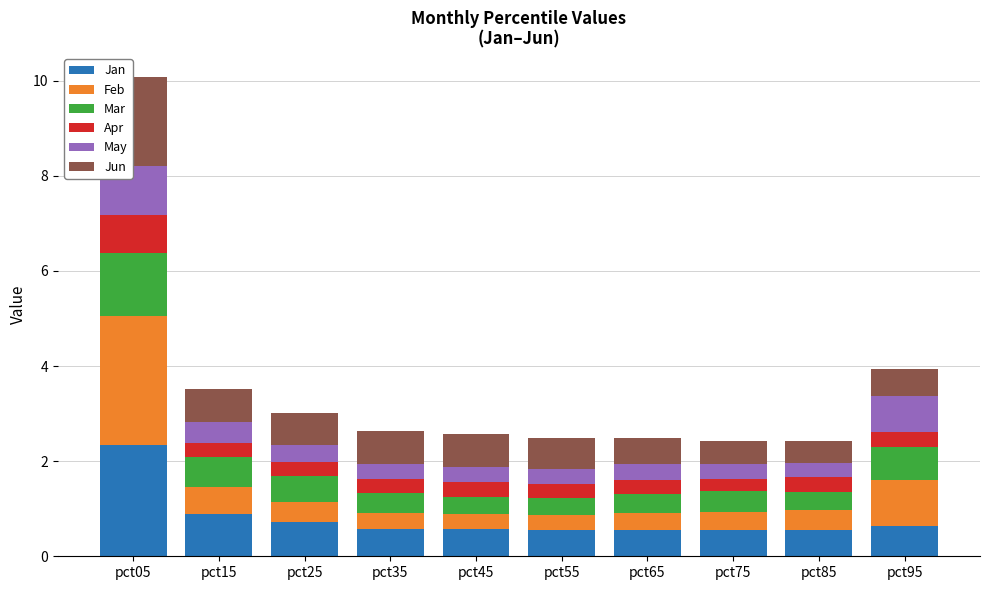

At which category is the sum across all series the highest?

pct05